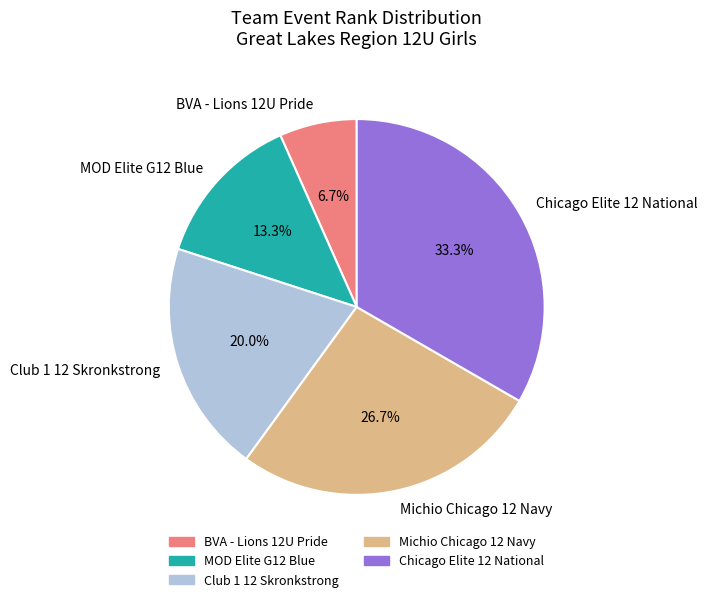

How many slices are in this pie chart?

5